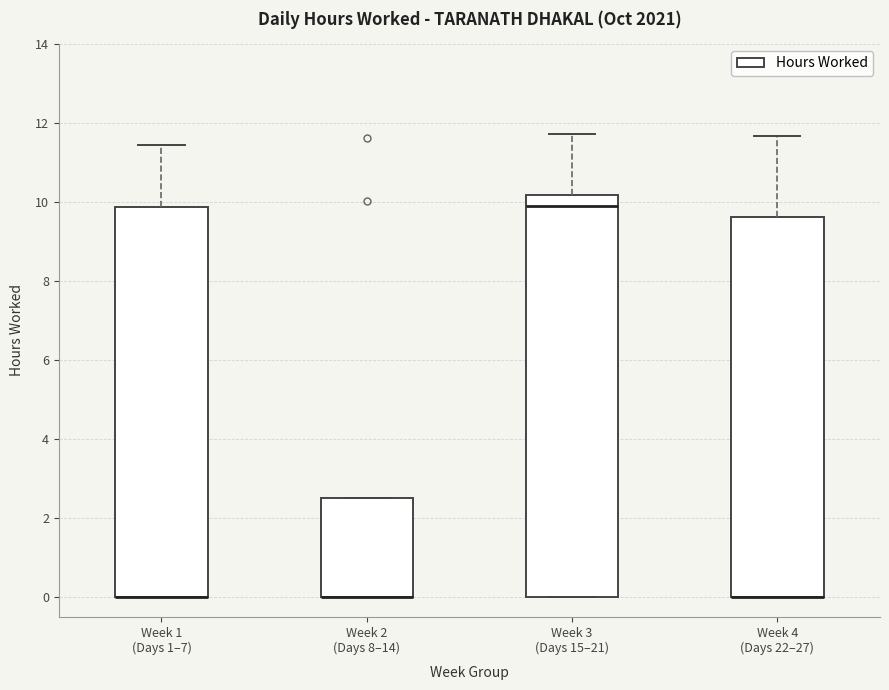

Reading left to right, transcribe this box plot: for each box, give where its median line is, the range the box spans, and where its two whiskers end, as read against the y-axis. The values are not printed on the chart, so give them approximately, as read against the axis.

Week 1 (Days 1–7): median 0.0 (drawn on the box's lower edge), box 0.0 to 9.8, whiskers 0.0 to 11.4
Week 2 (Days 8–14): median 0.0 (drawn on the box's lower edge), box 0.0 to 2.6, whiskers 0.0 to 2.6
Week 3 (Days 15–21): median 10.0, box 0.0 to 10.2, whiskers 0.0 to 11.8
Week 4 (Days 22–27): median 0.0 (drawn on the box's lower edge), box 0.0 to 9.6, whiskers 0.0 to 11.6